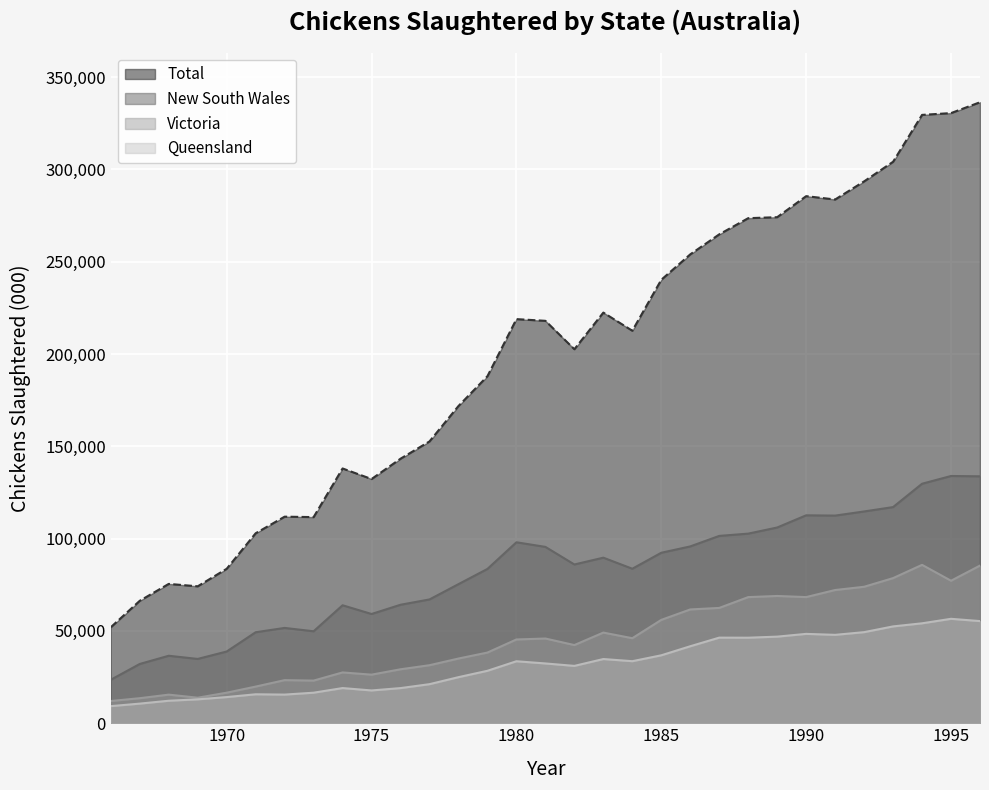

True or false: Total and Victoria intersect in this chart.

False